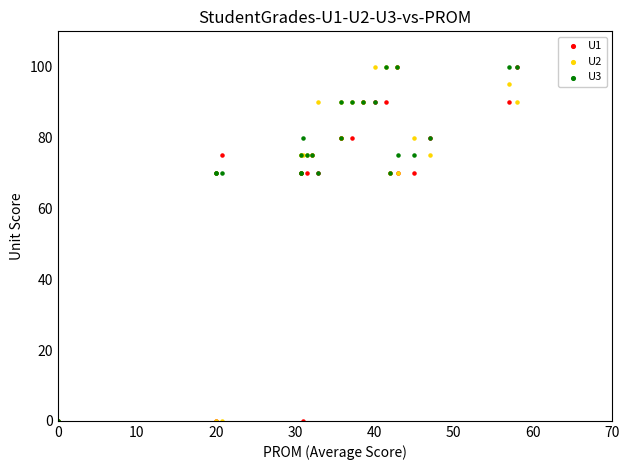

What are all the series names shown in the legend?

U1, U2, U3